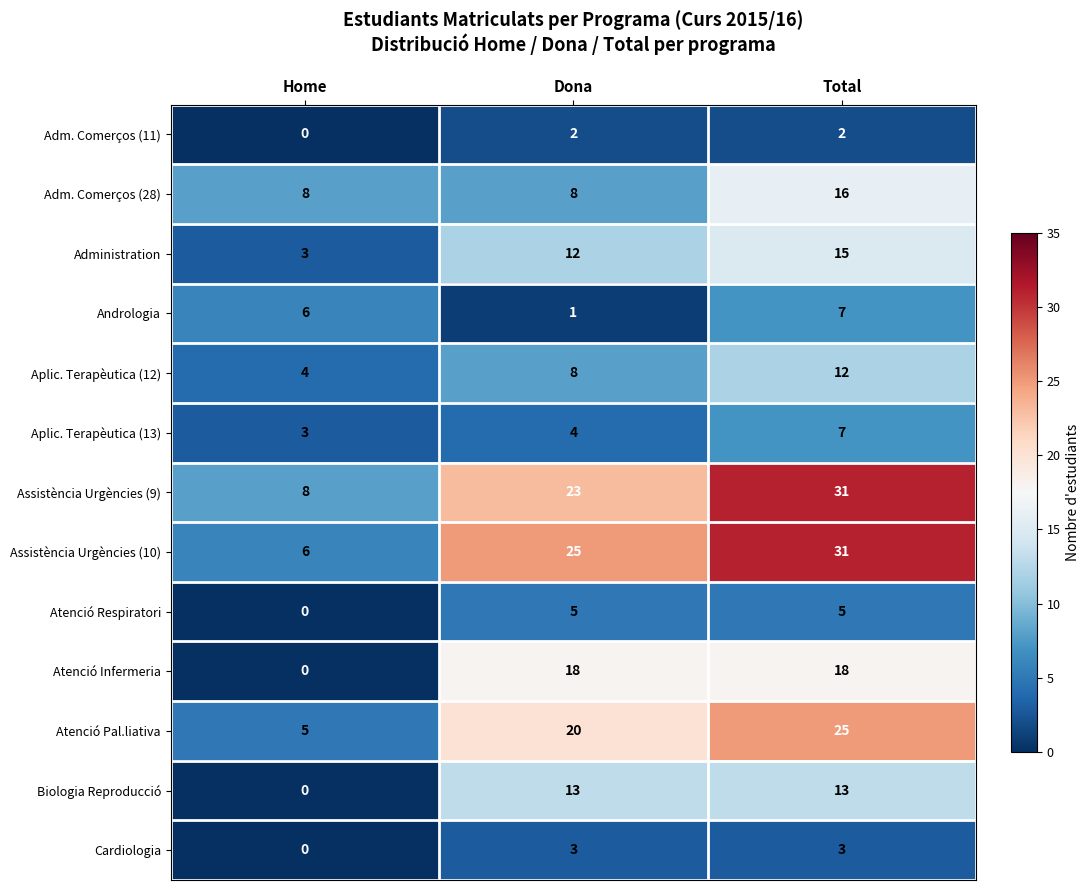

Where is Aplic. Terapèutica (13) nearest to the value 5?

Dona